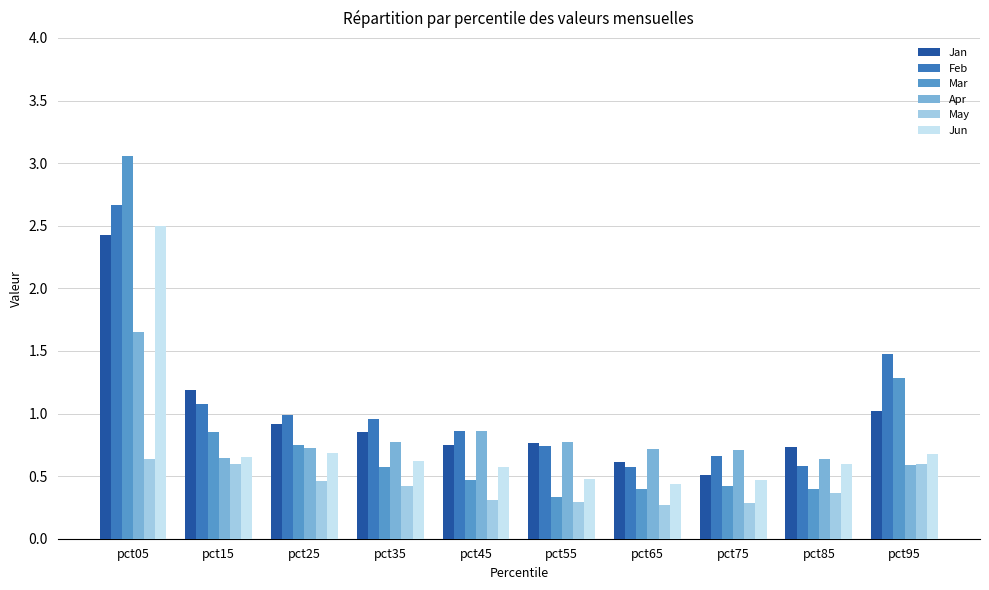

What is the difference between the highest and lowest values at pct85?

0.4